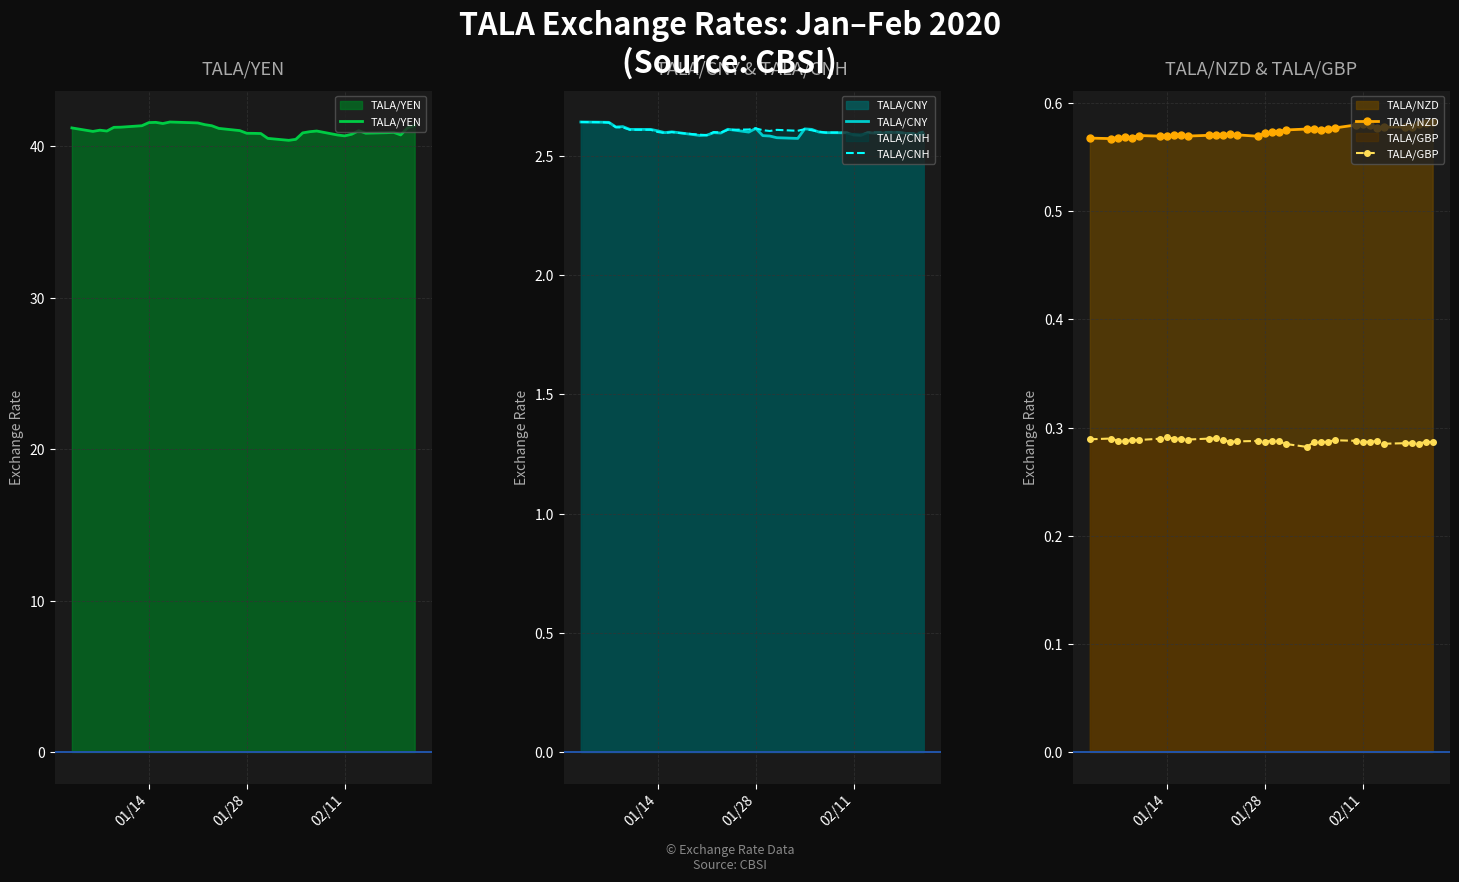

True or false: TALA/NZD and TALA/YEN intersect in this chart.

False